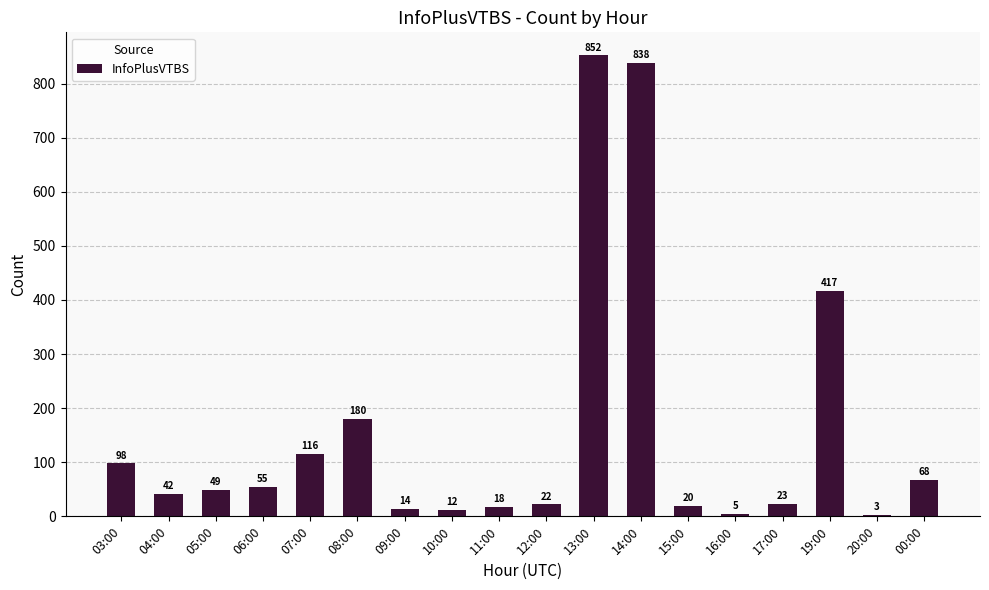

What is the greatest value displayed?

852